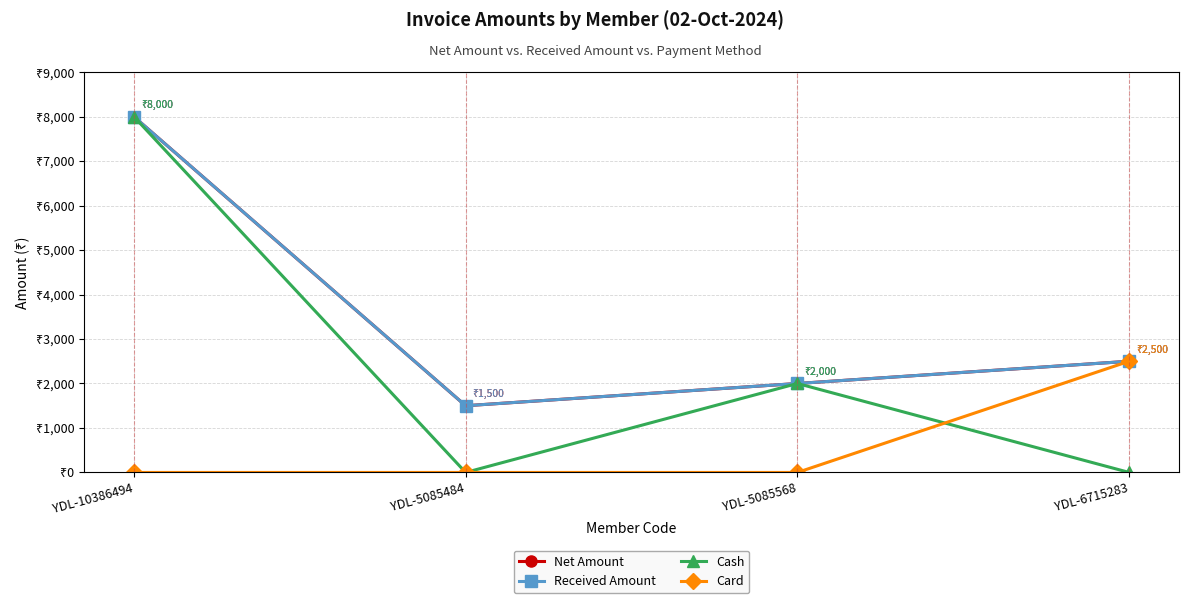

Which category has the lowest value in the Cash series?

YDL-5085484